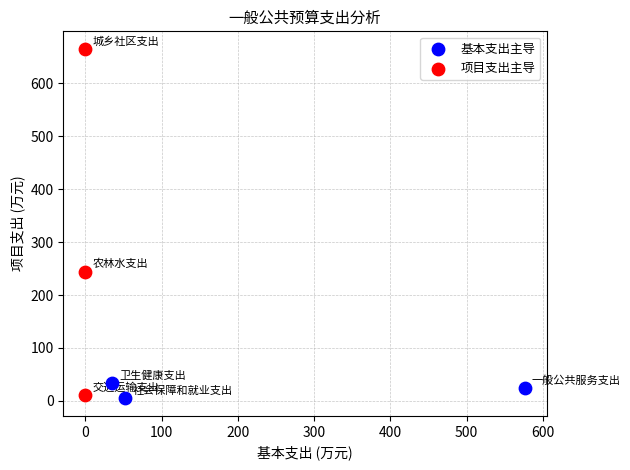

Which series has the largest Y range (max minus min)?

项目支出主导